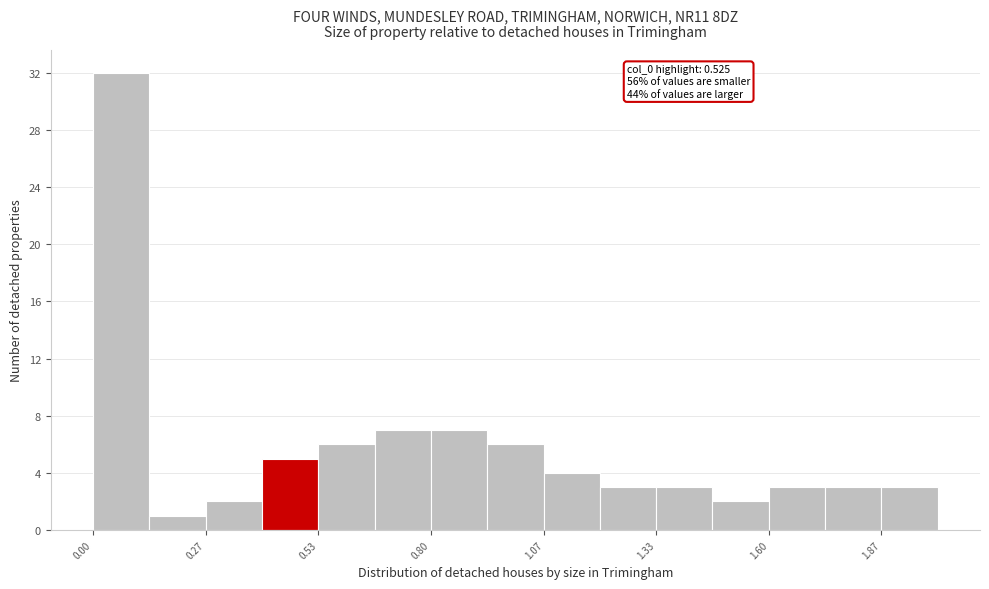

Around what value on the x-axis is the tallest bar? Give the approximate position of its centre, as read against the axis.

0.05